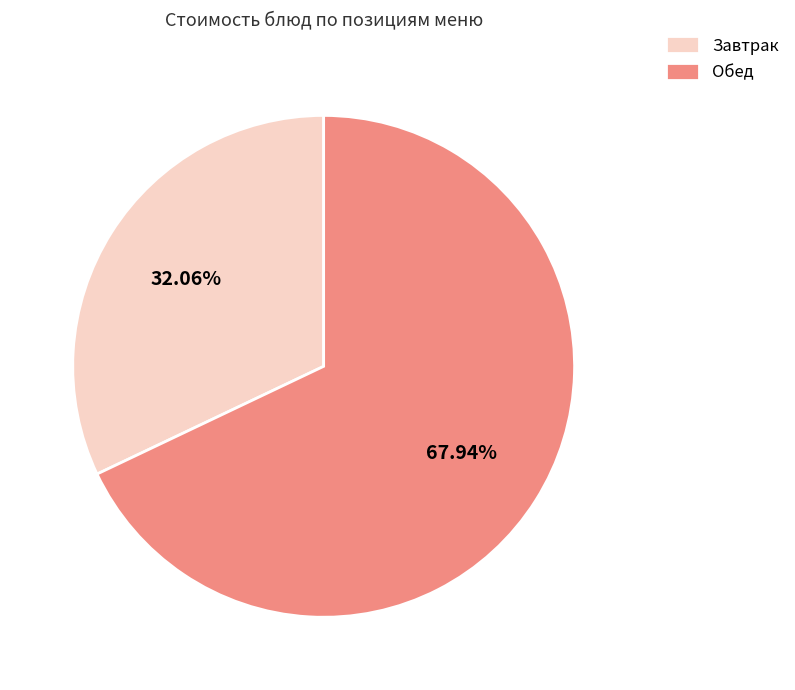

Do Обед and Завтрак together represent more than half of the pie?

Yes